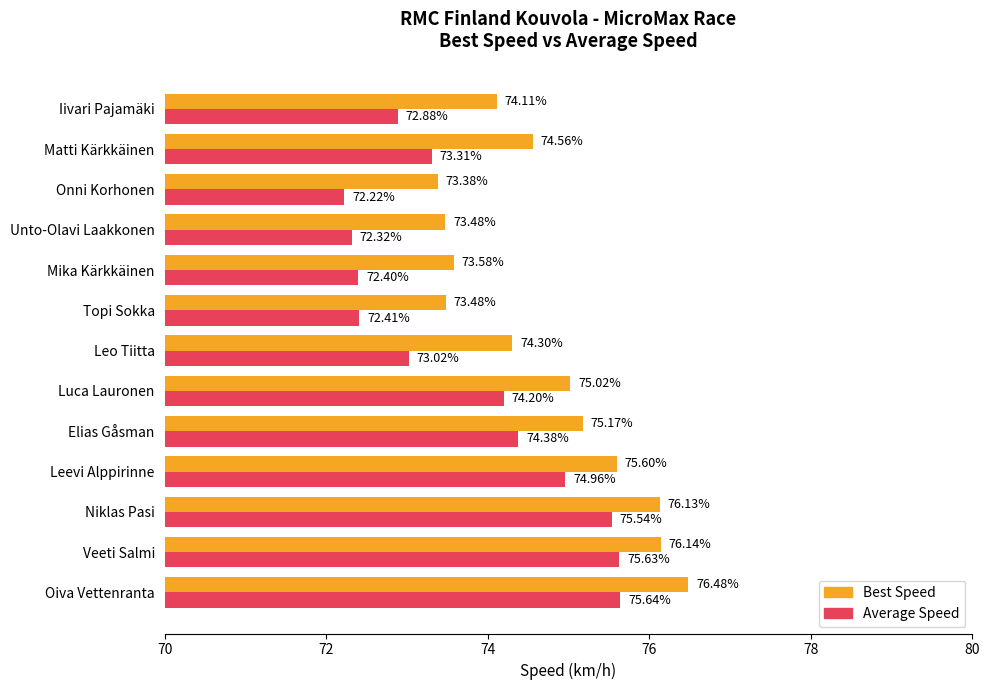

Which series has the largest range (max minus min)?

Average Speed